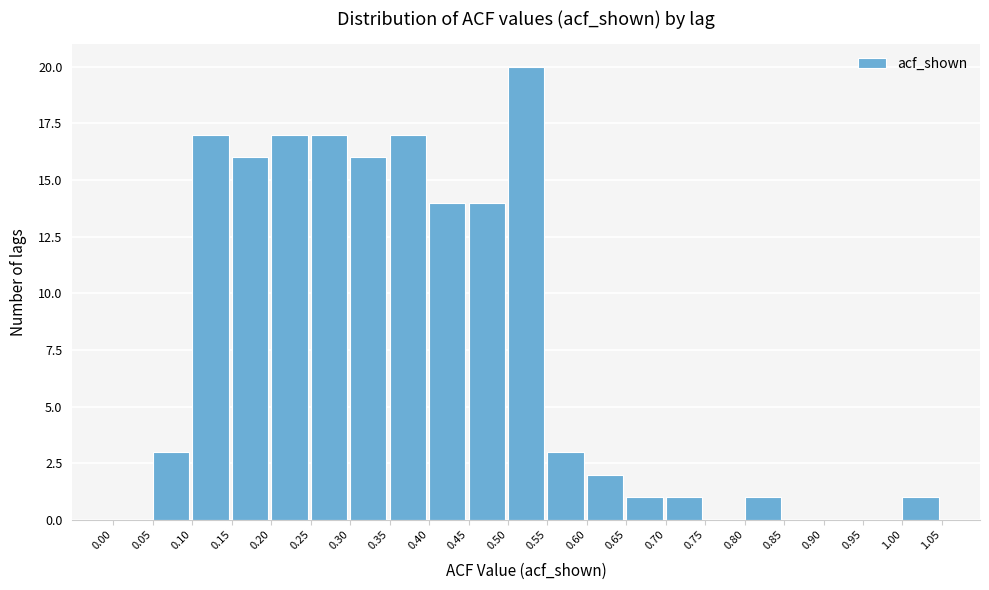

What is the height of the bar covering 0.20 to 0.25 on the x-axis? The values are not printed on the chart, so give them approximately, as read against the axis.

17